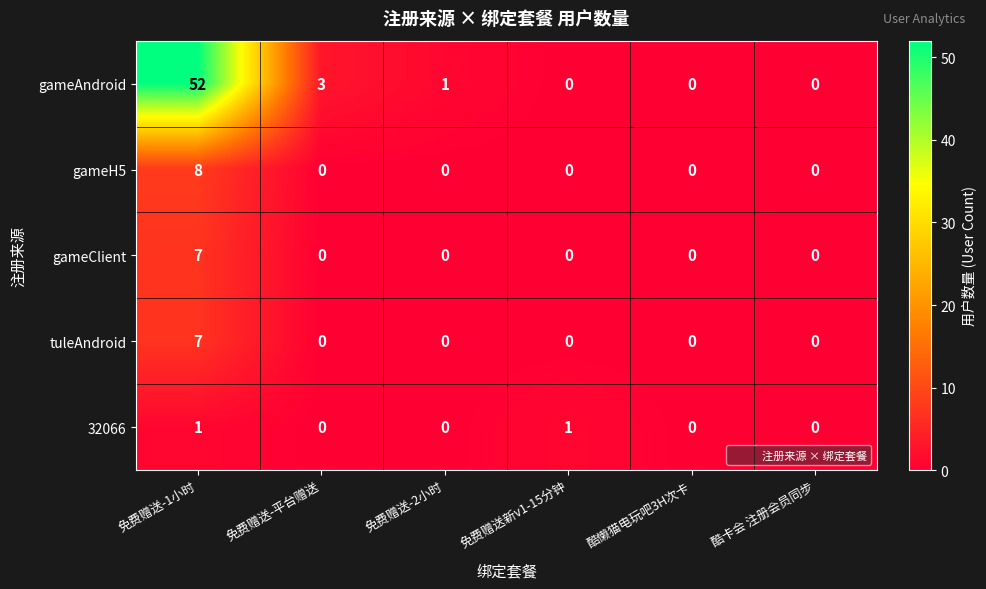

Which series has the largest total across all categories?

gameAndroid